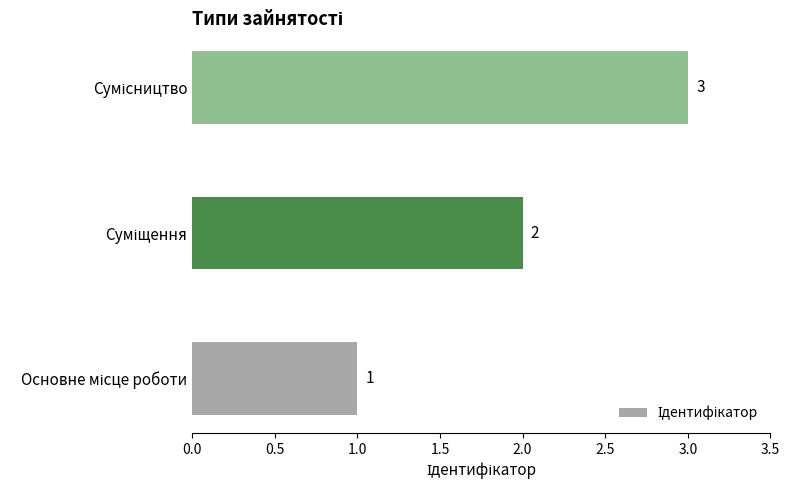

What is the sum of all values?

6